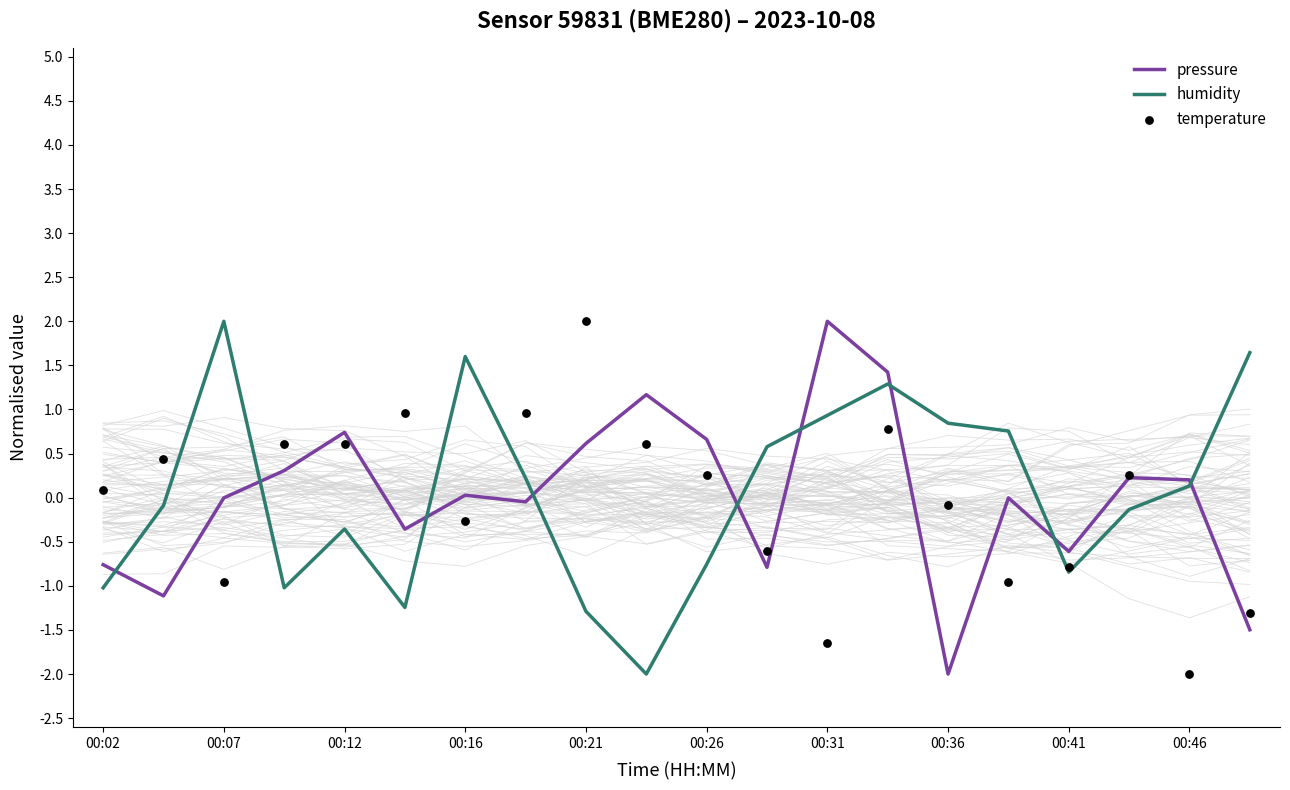

What is the total value across all series at 11?

-0.8